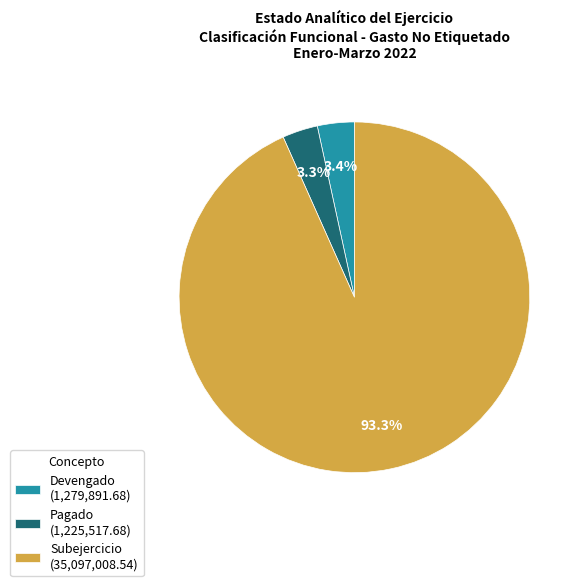

To the nearest percent, what percentage of the pie is Devengado?

3%